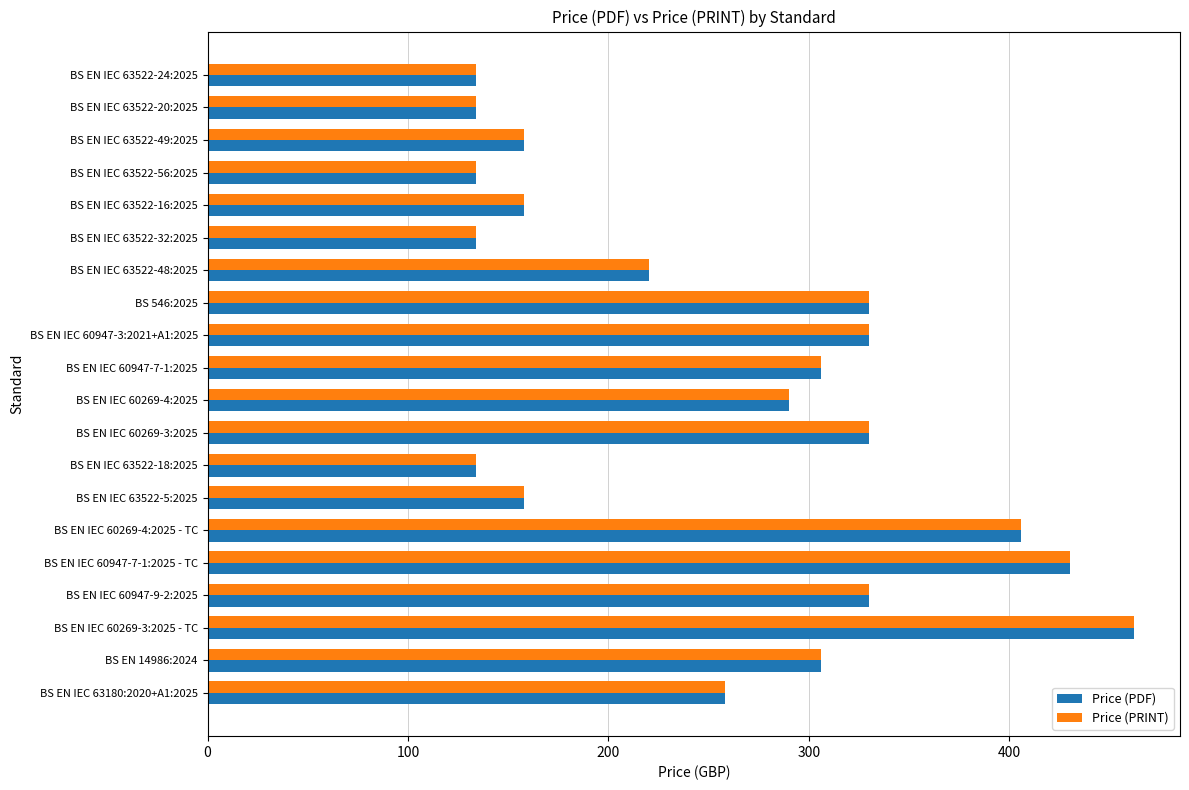

At which label does Price (PDF) reach its peak?

BS EN IEC 60269-3:2025 - TC